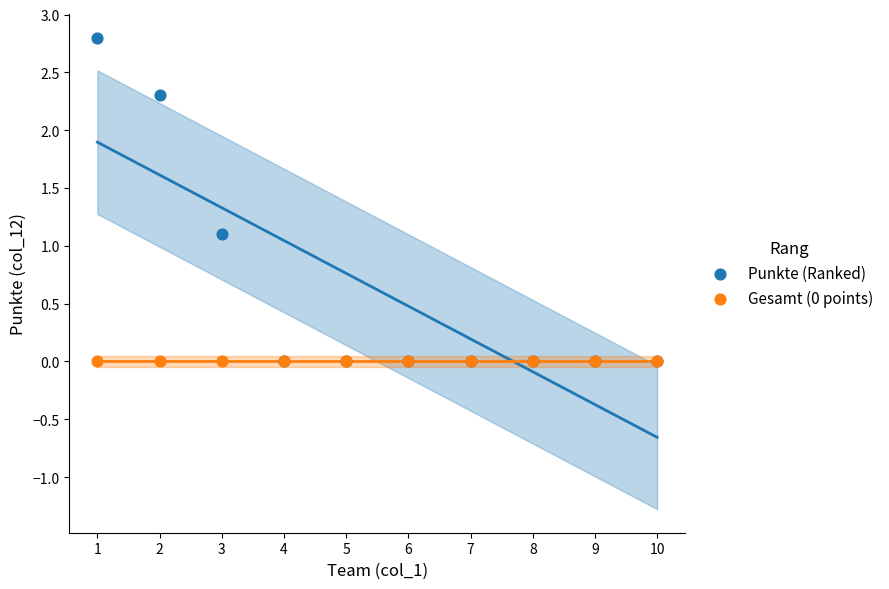

Which series contains the highest Y value?

Punkte (Ranked)